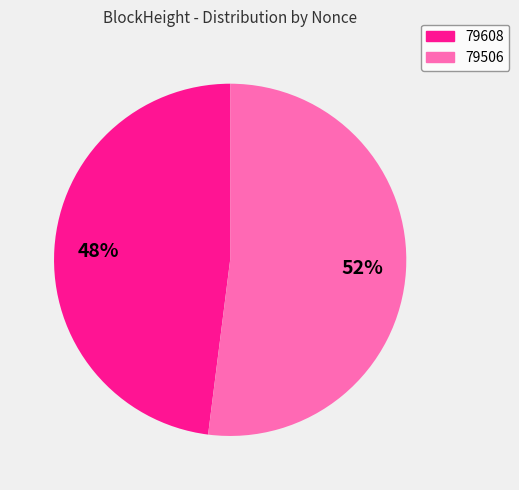

Is it true that 79506 is 90% of the pie?

False